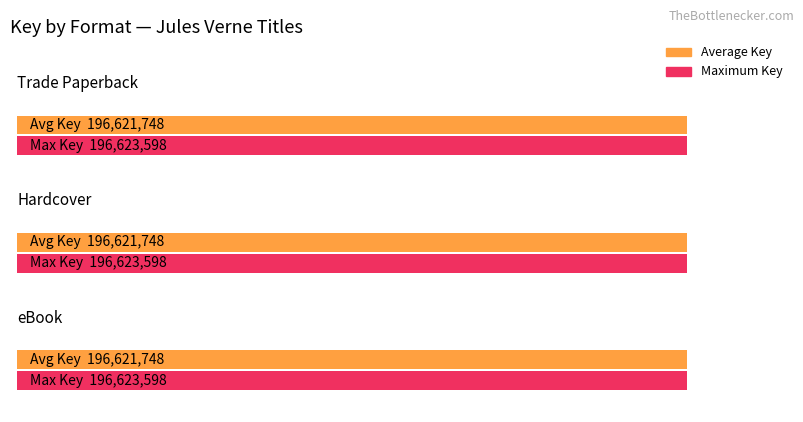

Which category has the lowest value across all series?

Trade Paperback